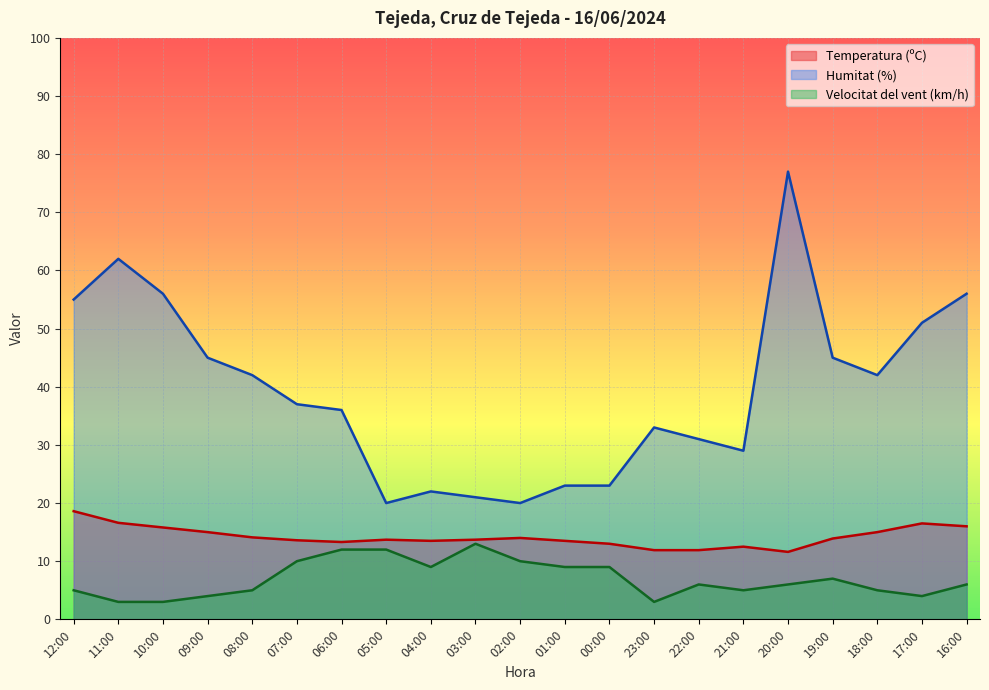

True or false: Humitat (%) has more than 2 interior local peaks.

True